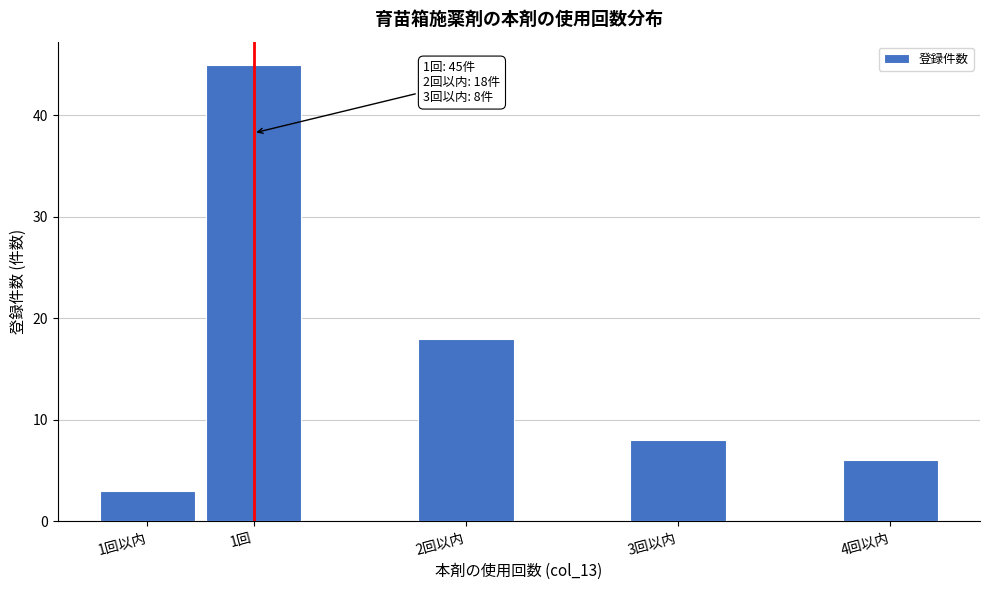

Reading right to left, transcribe all the data shown in this chart.

6	8	18	45	3